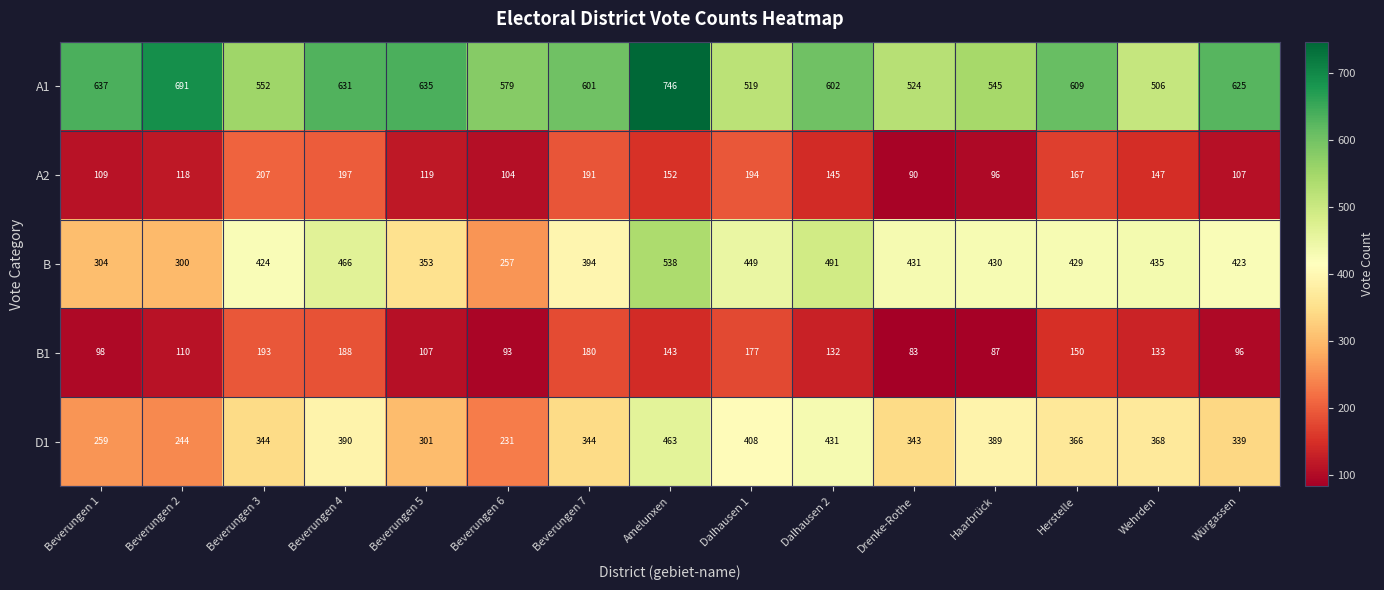

What is the difference between the second highest and minimum values in the B series?

234